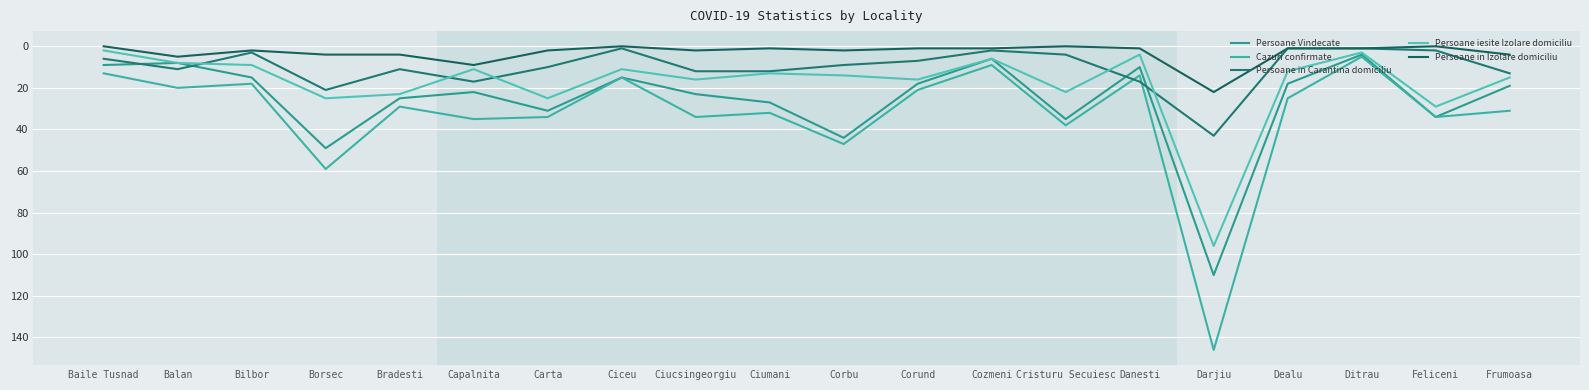

Does the chart have visible grid lines?

Yes